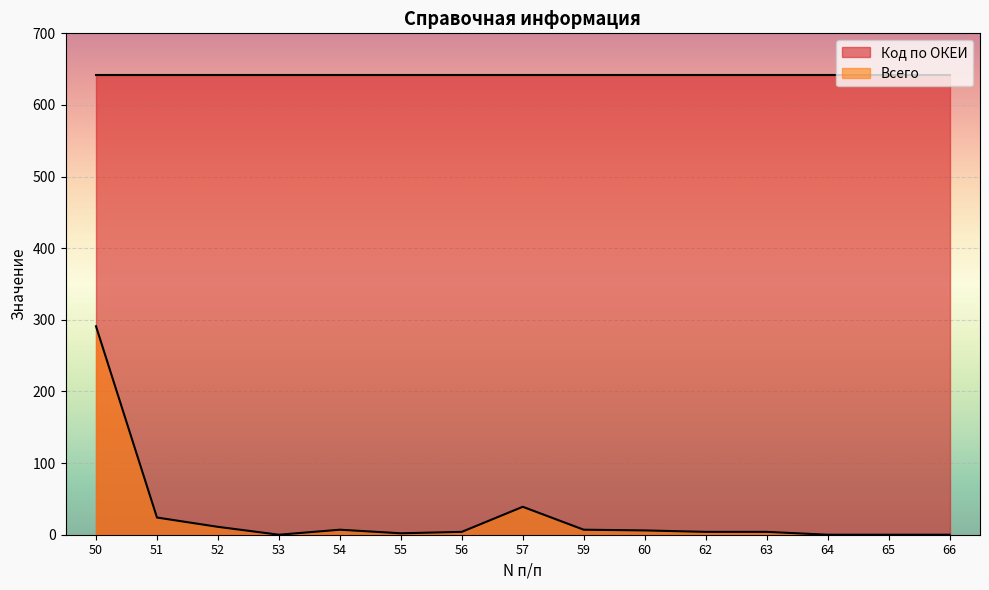

What is the change in value from 51 to 63?

-20